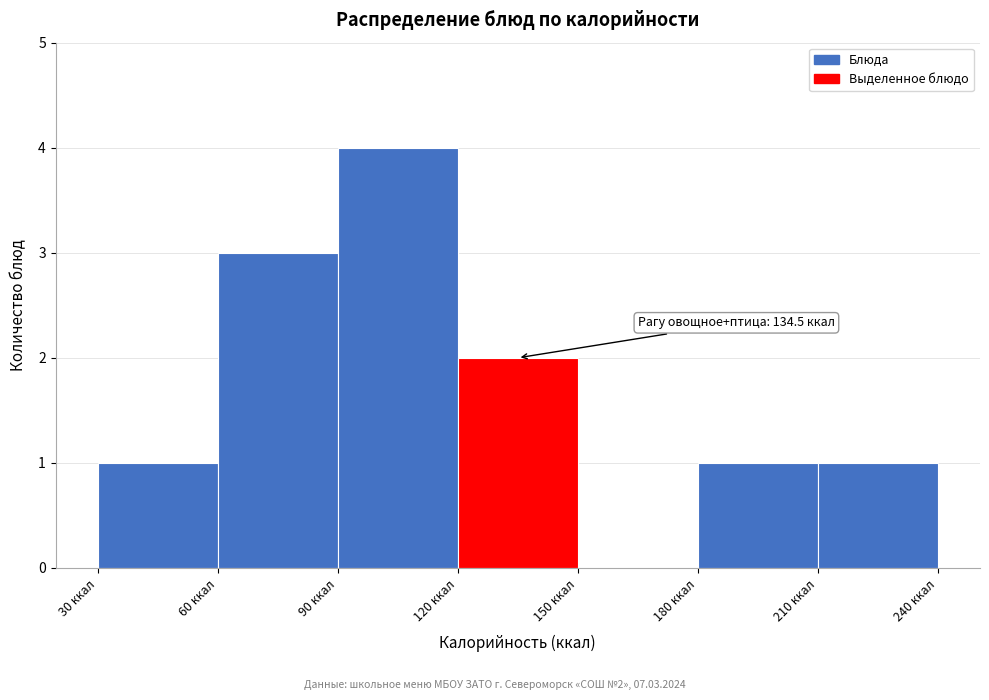

Which range on the x-axis has the tallest bar?

90 to 120